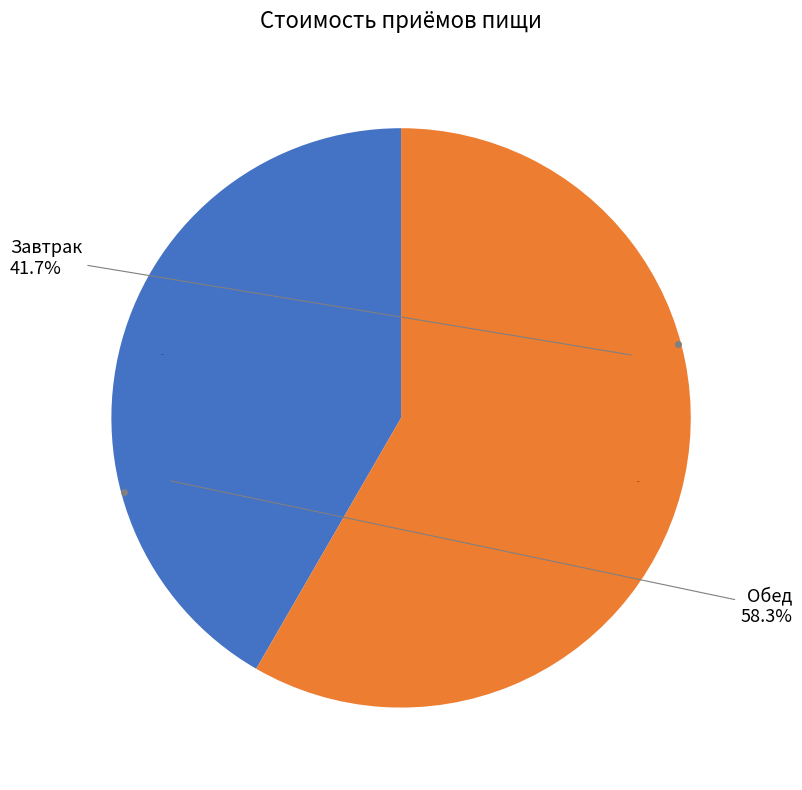

The Завтрак slice represents 51% of the pie. True or false?

False